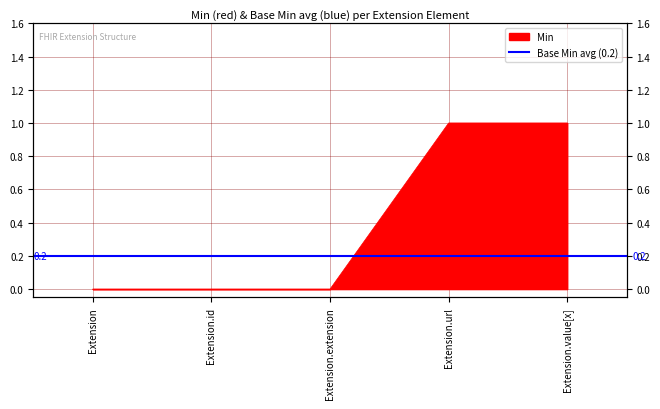

What is the maximum value shown in the chart?

1